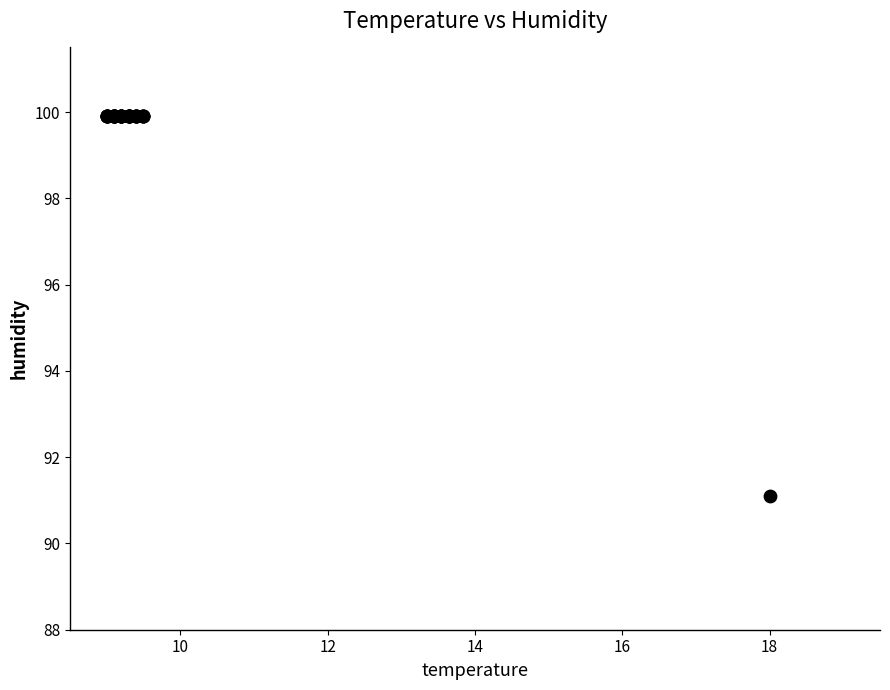

What Y value in the scatter plot is closest to 95?

91.1